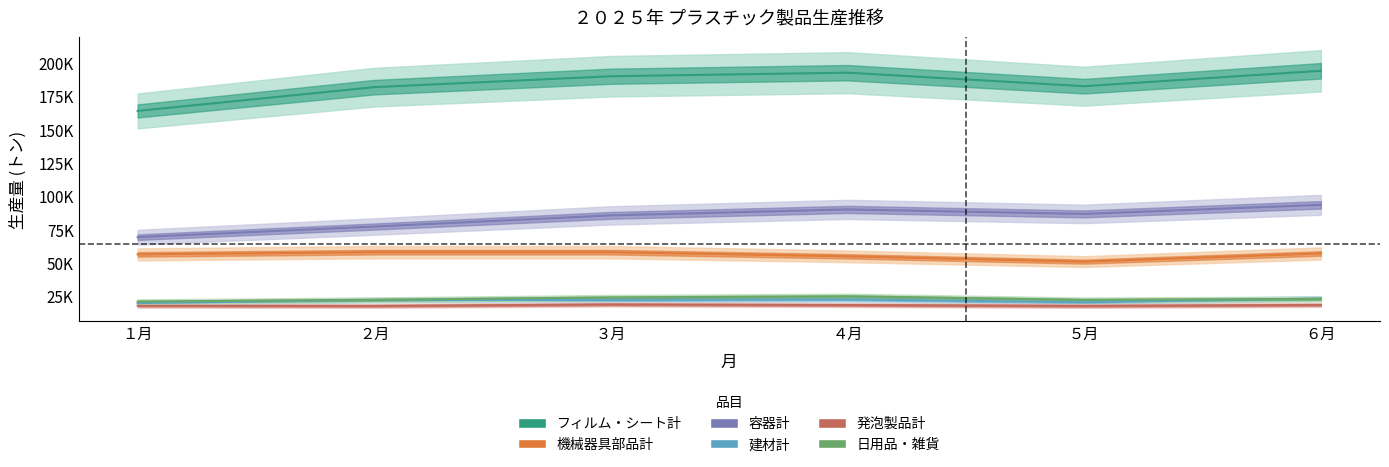

Rank the series at ６月 from lowest to highest value.

発泡製品計, 日用品・雑貨, 建材計, 機械器具部品計, 容器計, フィルム・シート計